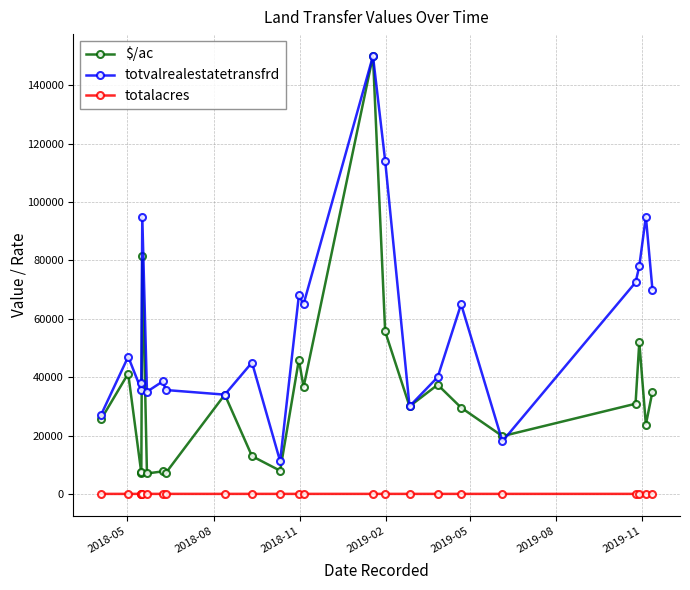

Is the value of totalacres at 12 greater than the value of totvalrealestatetransfrd at 18?

No